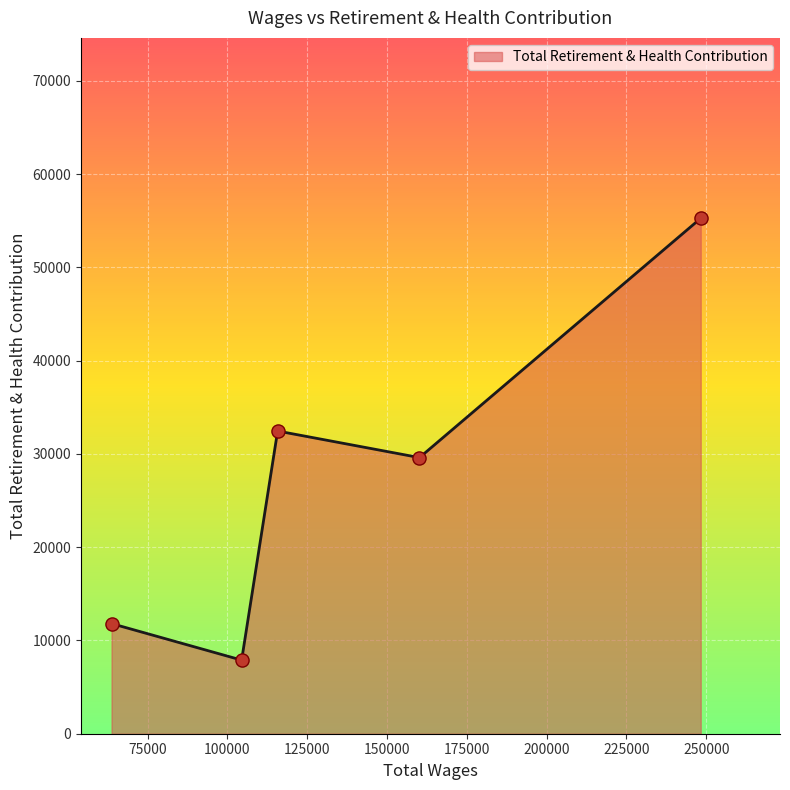

What is the sum of all values?

137001